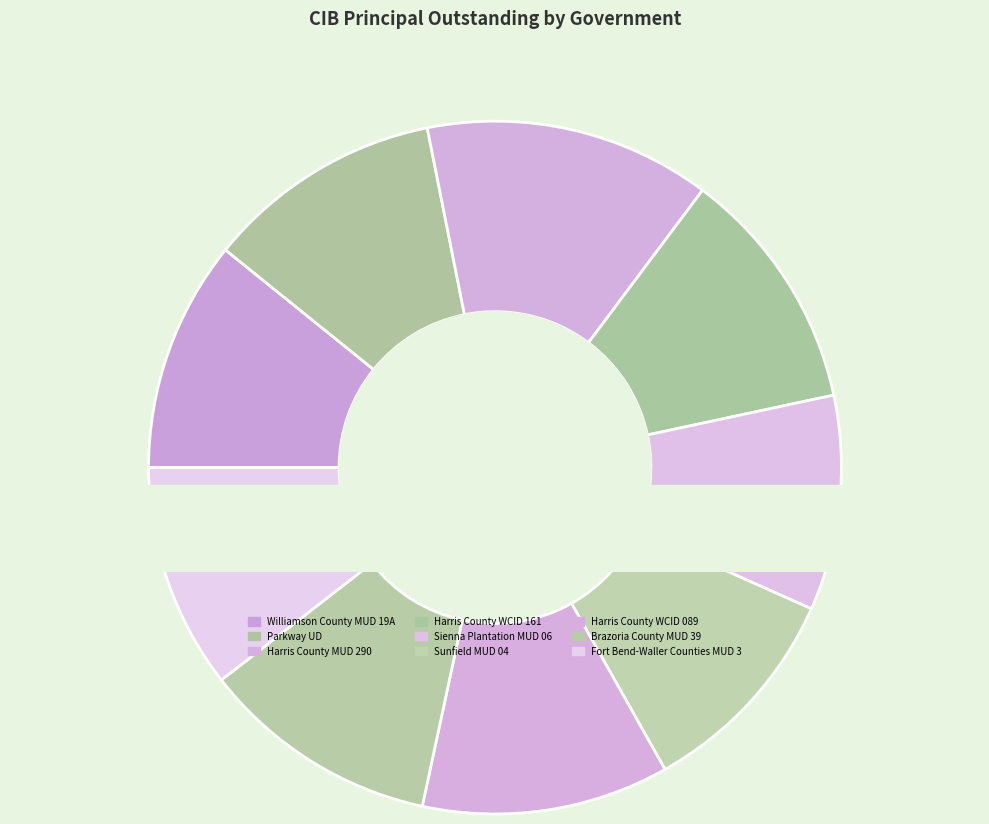

What is the smallest slice in the pie chart?

Sienna Plantation MUD 06